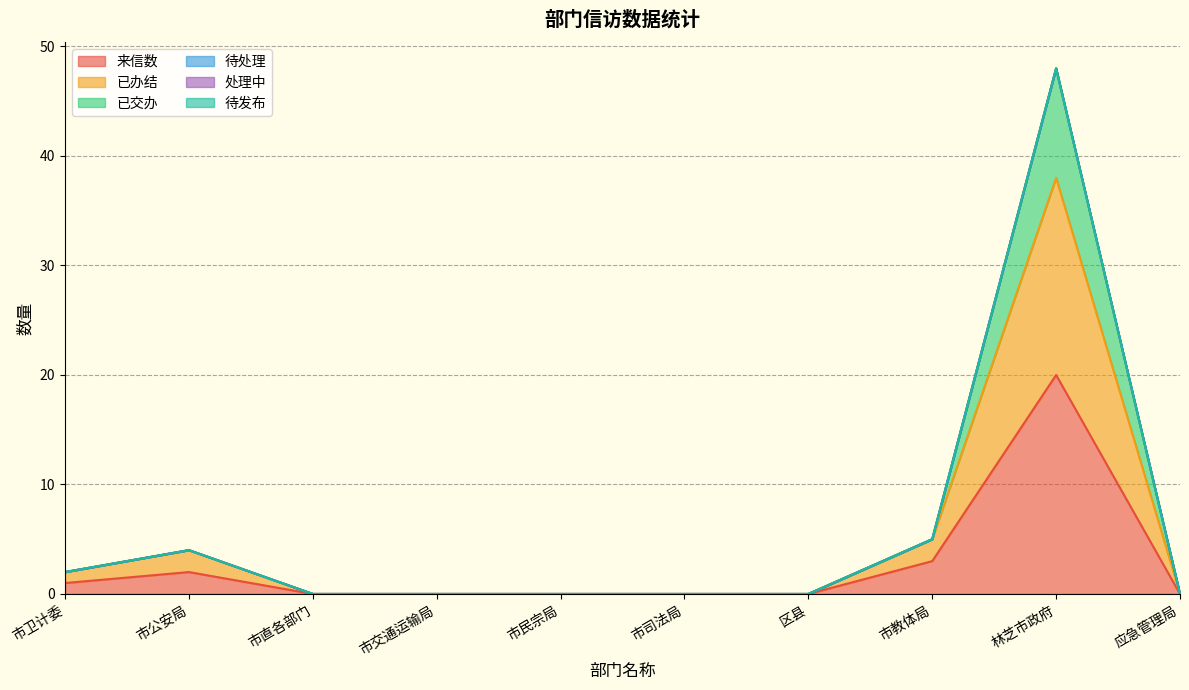

True or false: 已交办 and 来信数 cross at least once.

False